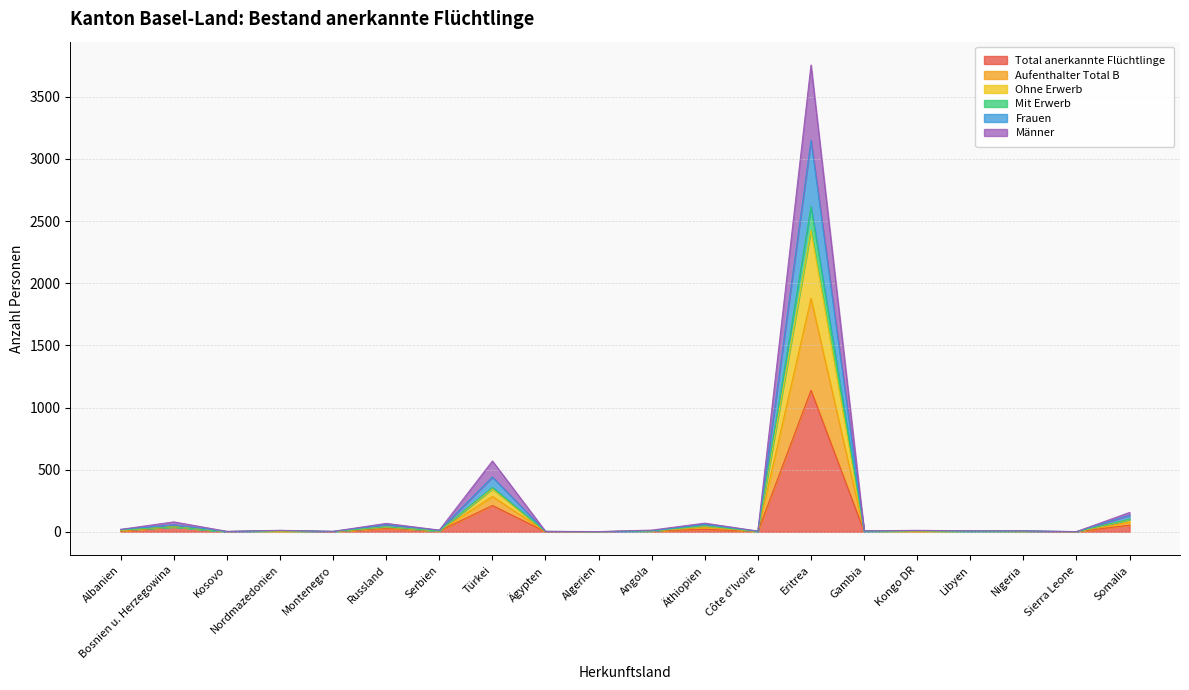

Does the chart have visible grid lines?

Yes